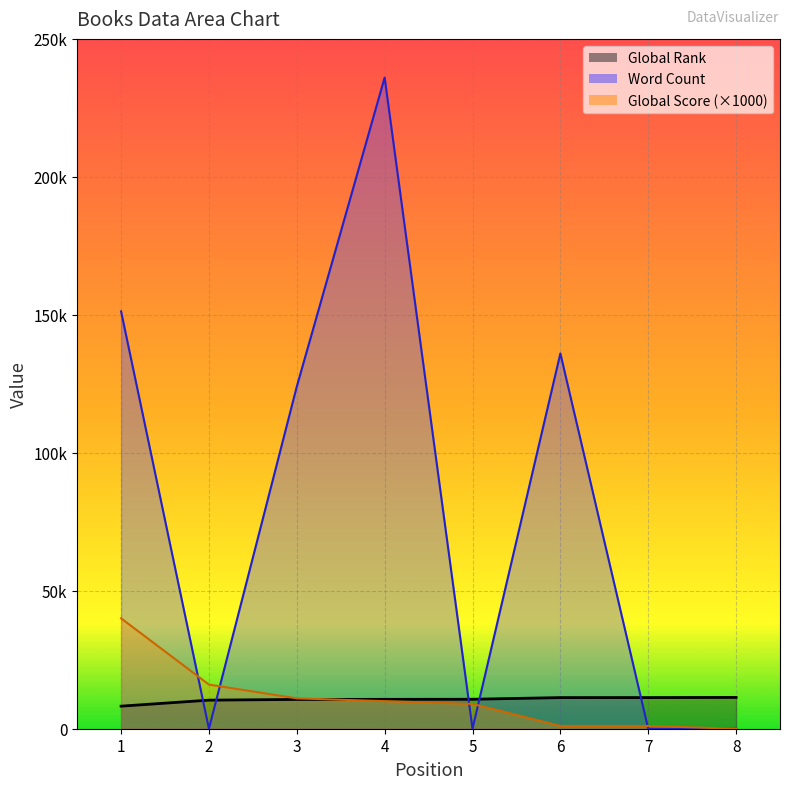

What is the greatest value displayed?

236000